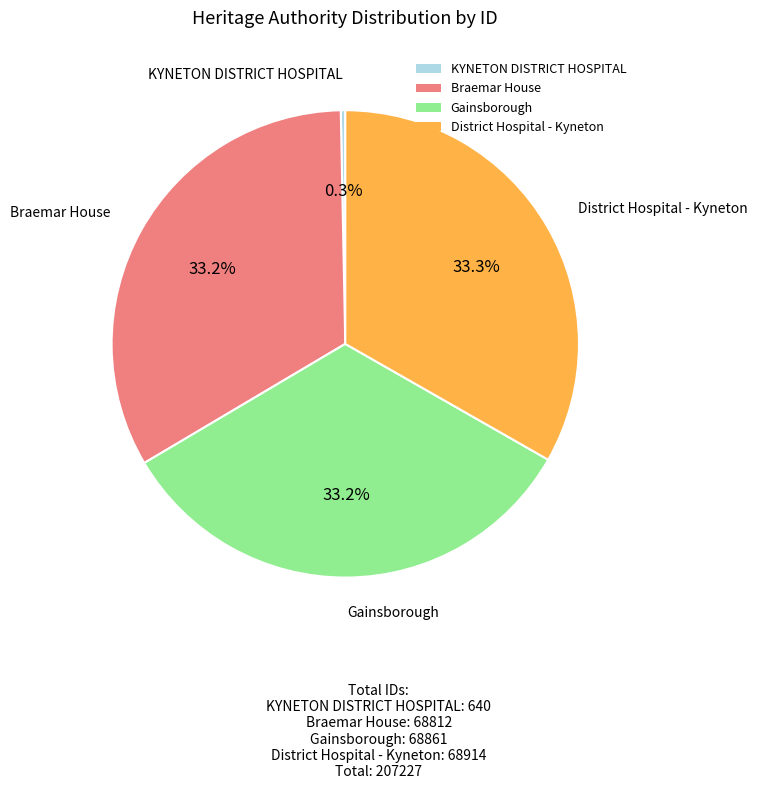

Which category has the smallest portion of the pie?

KYNETON DISTRICT HOSPITAL